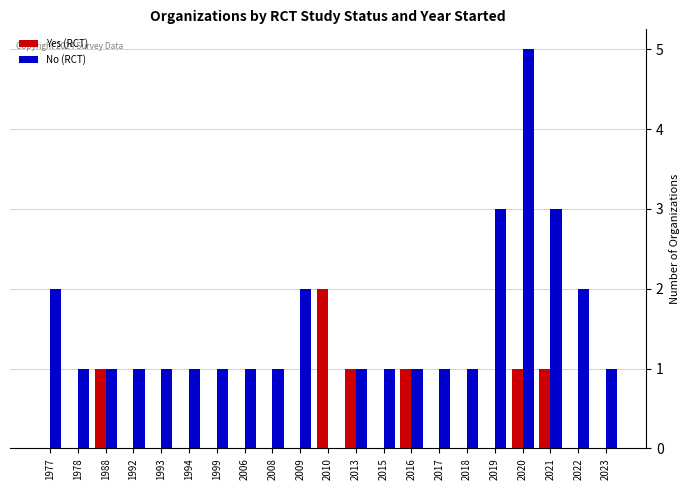

Reading right to left, what are all the values shown in this chart?

Yes (RCT): 2023=0	2022=0	2021=1	2020=1	2019=0	2018=0	2017=0	2016=1	2015=0	2013=1	2010=2	2009=0	2008=0	2006=0	1999=0	1994=0	1993=0	1992=0	1988=1	1978=0	1977=0
No (RCT): 2023=1	2022=2	2021=3	2020=5	2019=3	2018=1	2017=1	2016=1	2015=1	2013=1	2010=0	2009=2	2008=1	2006=1	1999=1	1994=1	1993=1	1992=1	1988=1	1978=1	1977=2